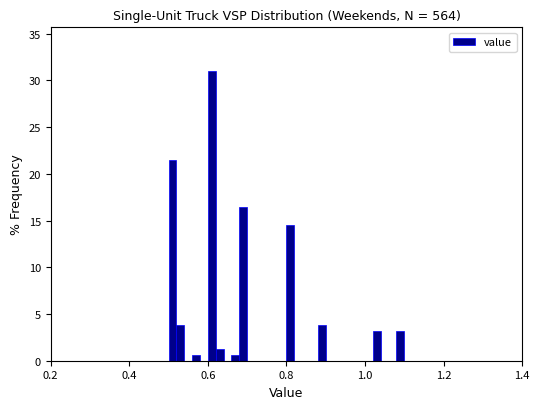

Read against the x-axis, roughly where is the centre of the tallest bar?

0.62